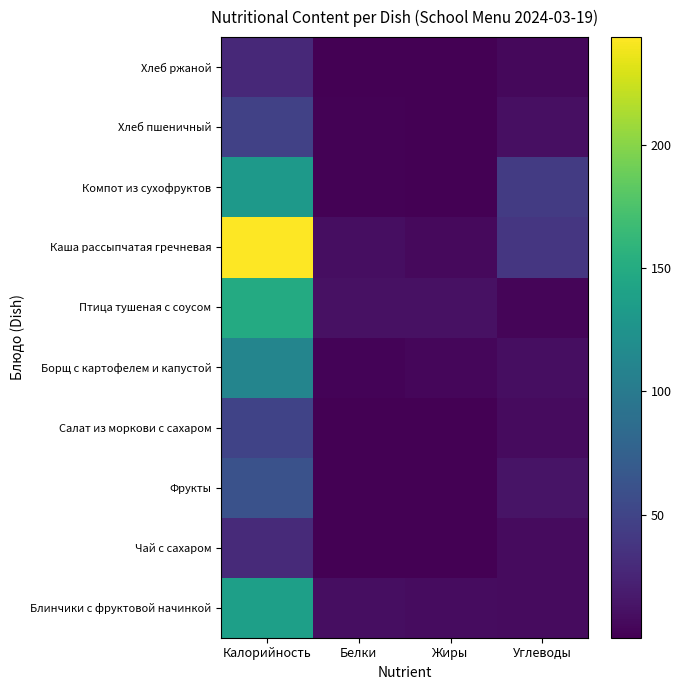

At how many categories does at least one series exceed 77?

1